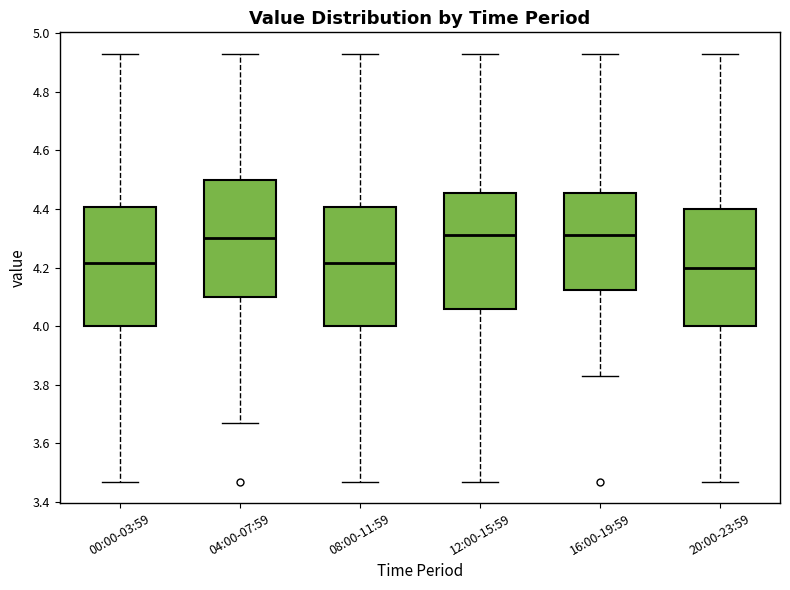

Reading left to right, transcribe this box plot: for each box, give where its median line is, the range the box spans, and where its two whiskers end, as read against the y-axis. The values are not printed on the chart, so give them approximately, as read against the axis.

00:00-03:59: median 4.22, box 4.00 to 4.40, whiskers 3.48 to 4.94
04:00-07:59: median 4.30, box 4.10 to 4.50, whiskers 3.68 to 4.94
08:00-11:59: median 4.22, box 4.00 to 4.40, whiskers 3.48 to 4.94
12:00-15:59: median 4.32, box 4.06 to 4.46, whiskers 3.48 to 4.94
16:00-19:59: median 4.32, box 4.12 to 4.46, whiskers 3.84 to 4.94
20:00-23:59: median 4.20, box 4.00 to 4.40, whiskers 3.48 to 4.94